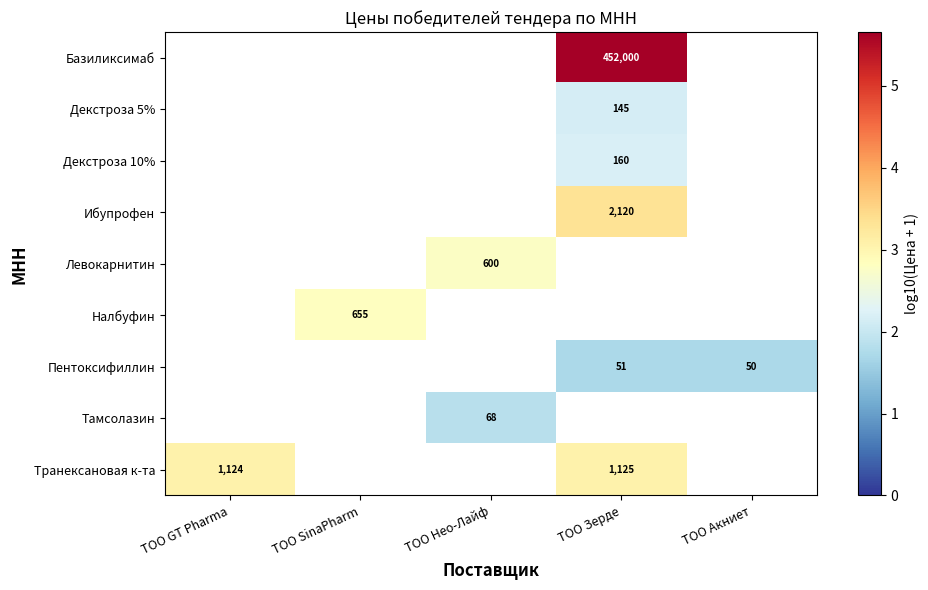

Which label corresponds to the smallest value in the chart?

ТОО Акниет